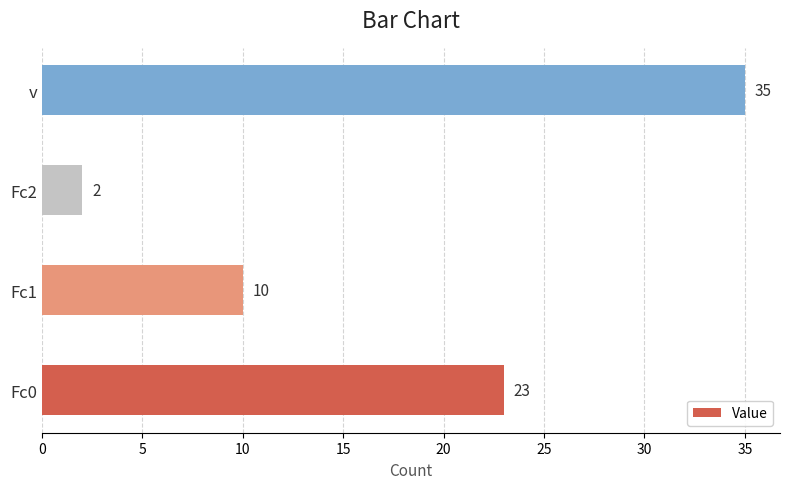

What is the approximate value at Fc0, to the nearest 5?

25